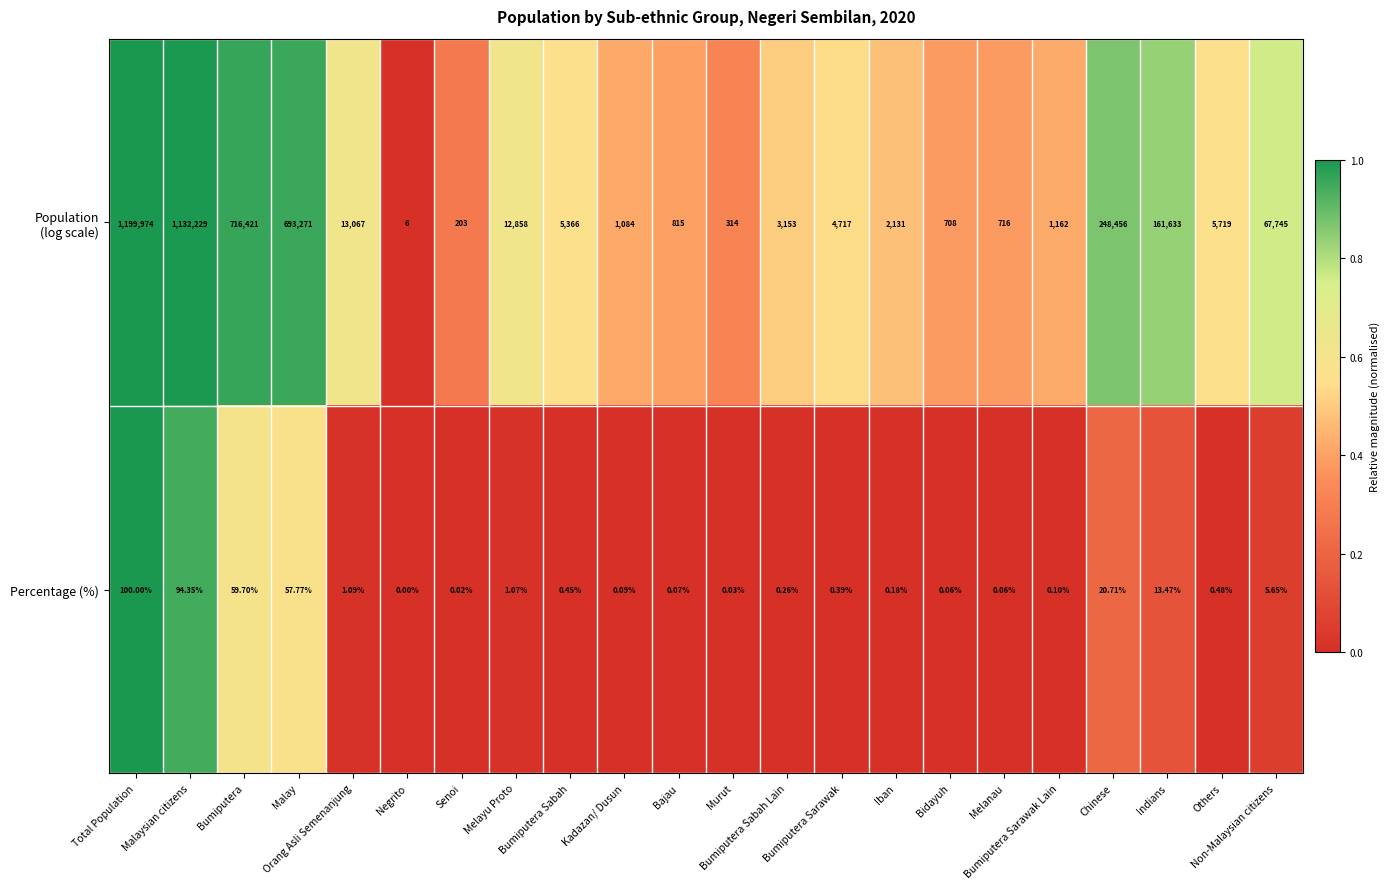

Count the number of categories in the chart.

22